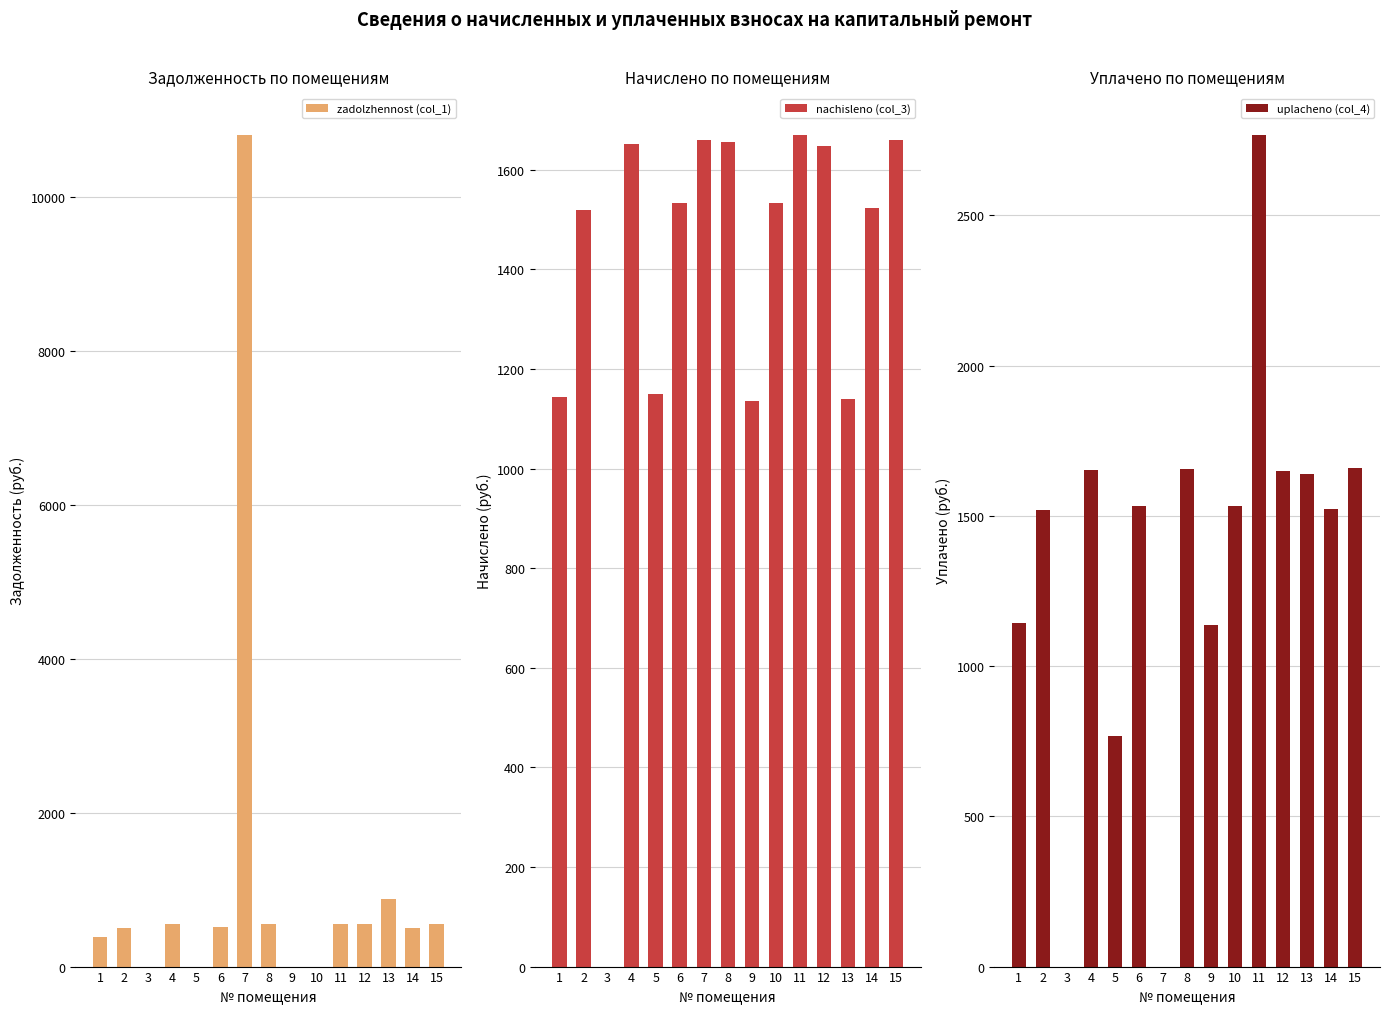

The value of zadolzhennost (col_1) at 15 is 123.6. True or false?

False